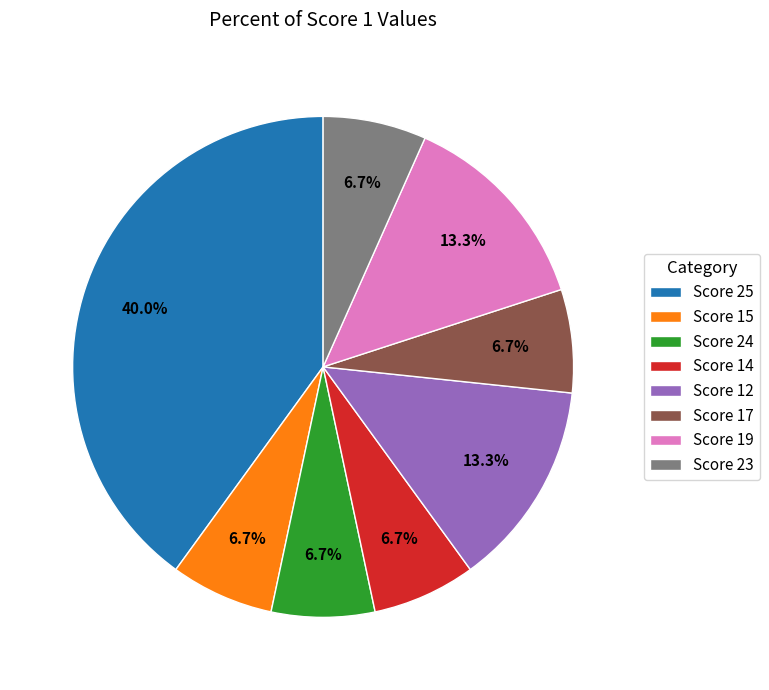

Is there a majority slice in this chart?

No